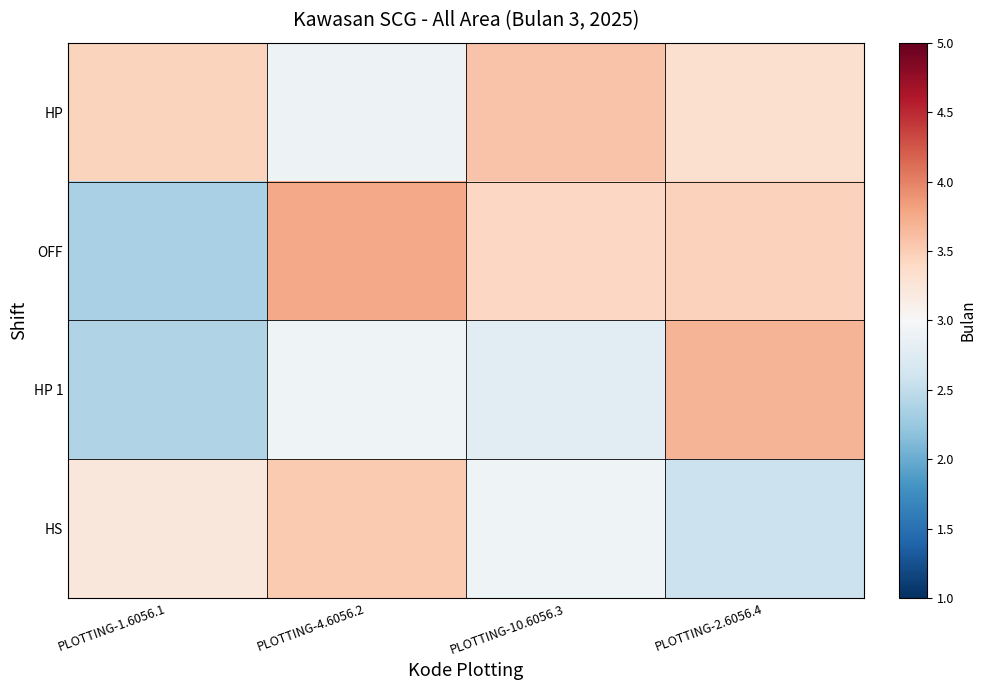

Reading left to right, extract all data points from this chart.

HP: PLOTTING-1.6056.1=3.4	PLOTTING-4.6056.2=2.9	PLOTTING-10.6056.3=3.6	PLOTTING-2.6056.4=3.3
OFF: PLOTTING-1.6056.1=2.4	PLOTTING-4.6056.2=3.8	PLOTTING-10.6056.3=3.4	PLOTTING-2.6056.4=3.5
HP 1: PLOTTING-1.6056.1=2.4	PLOTTING-4.6056.2=2.9	PLOTTING-10.6056.3=2.8	PLOTTING-2.6056.4=3.7
HS: PLOTTING-1.6056.1=3.2	PLOTTING-4.6056.2=3.5	PLOTTING-10.6056.3=2.9	PLOTTING-2.6056.4=2.6